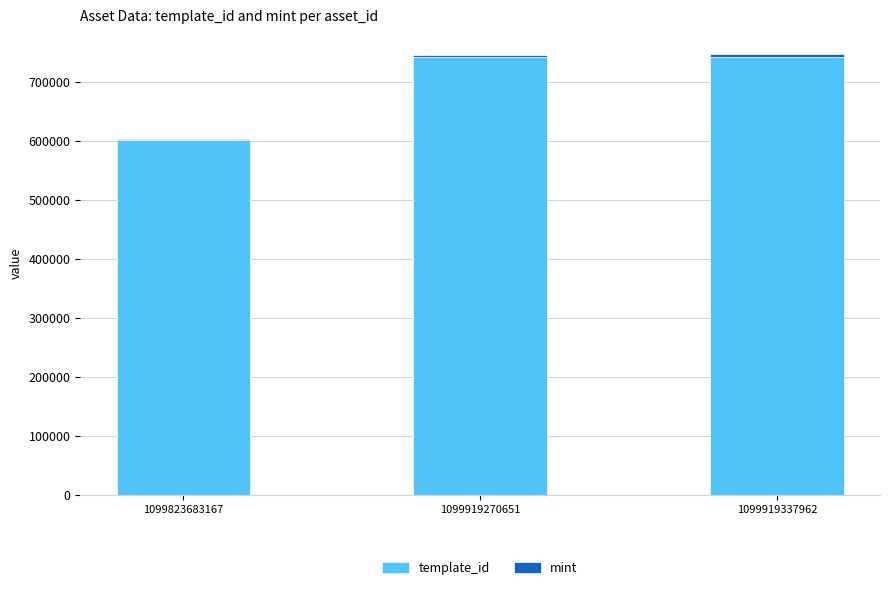

The template_id series shows 742308 at 1099919270651. True or false?

True